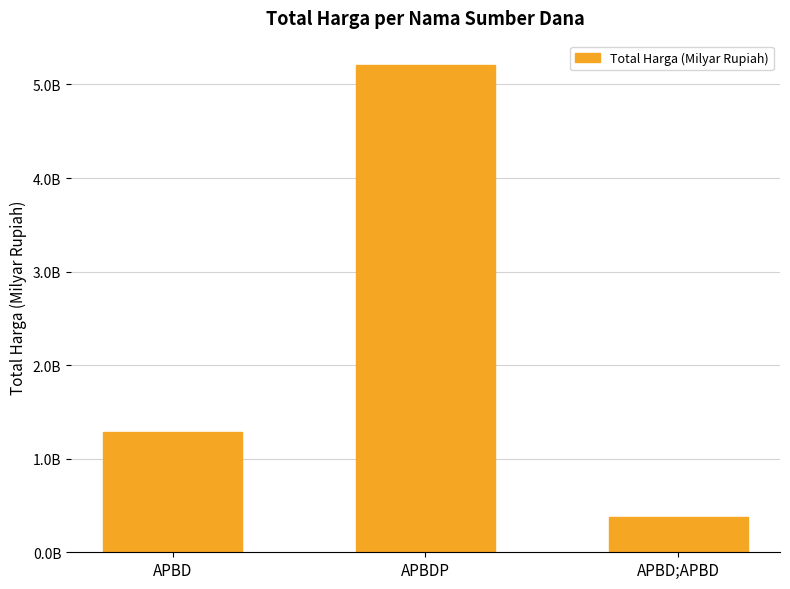

Are the bars horizontal?

No